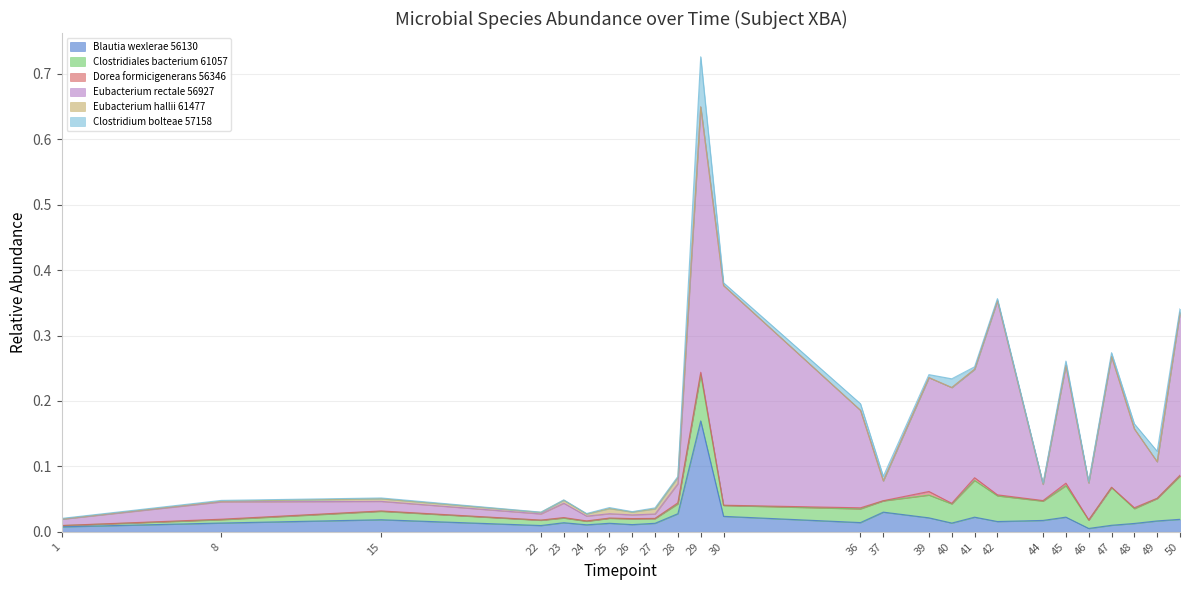

At which category is the sum across all series the highest?

29